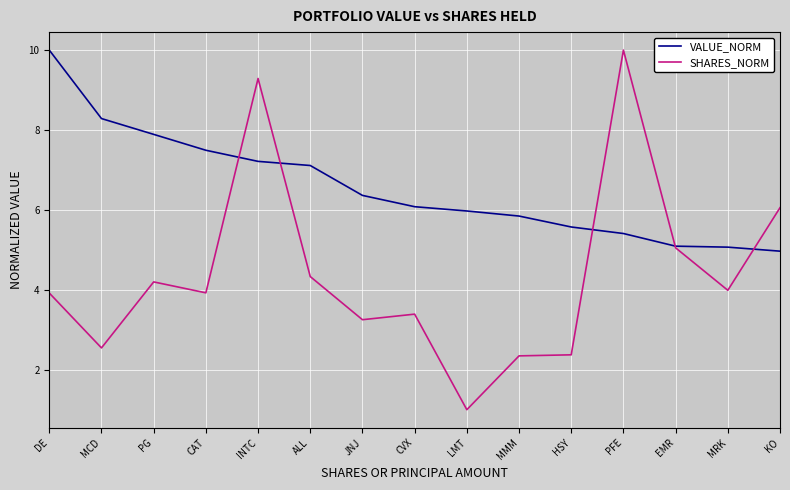

What is the difference between the highest and lowest values at ALL?

2.8